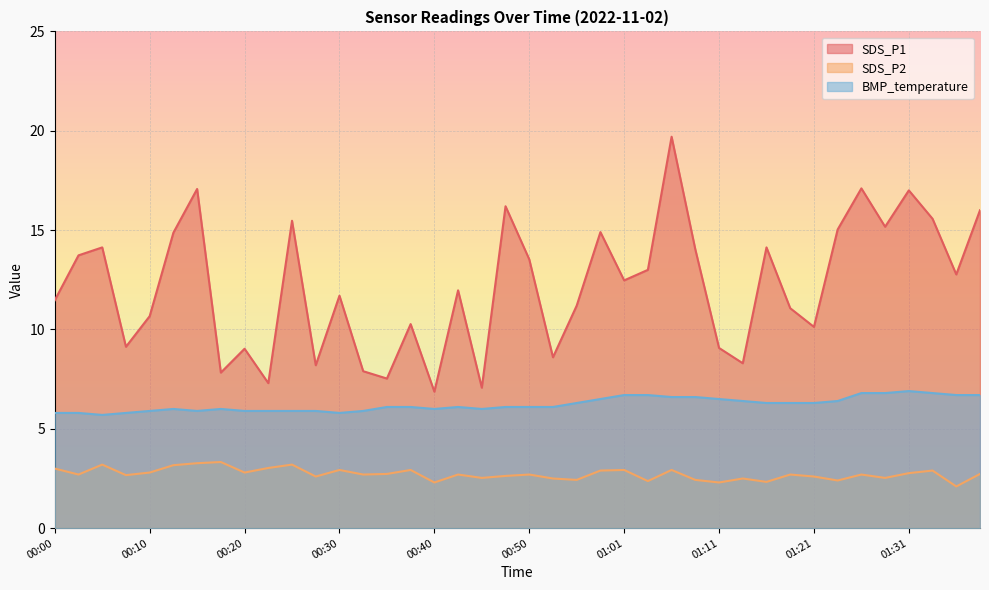

List the series in order of their peak value, highest first.

SDS_P1, BMP_temperature, SDS_P2